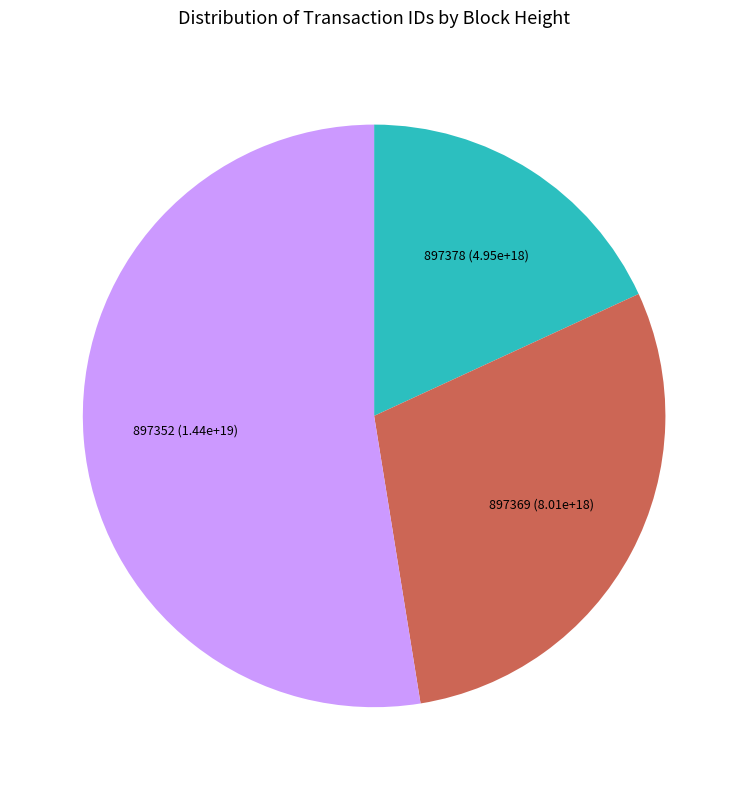

What is the smallest slice in the pie chart?

897378